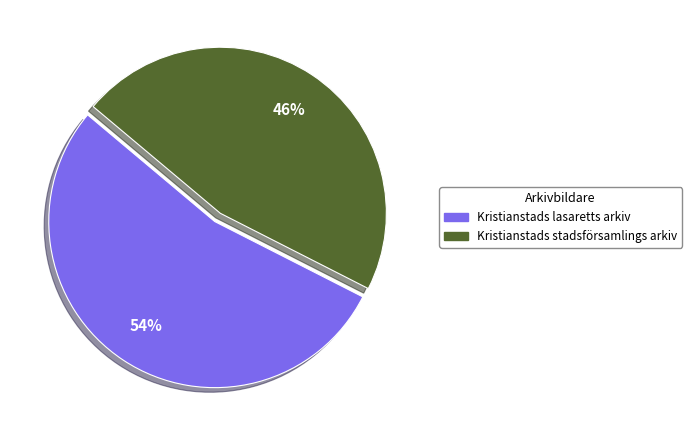

Approximately how many times larger is the value at Kristianstads stadsförsamlings arkiv compared to Kristianstads lasaretts arkiv?

0.9